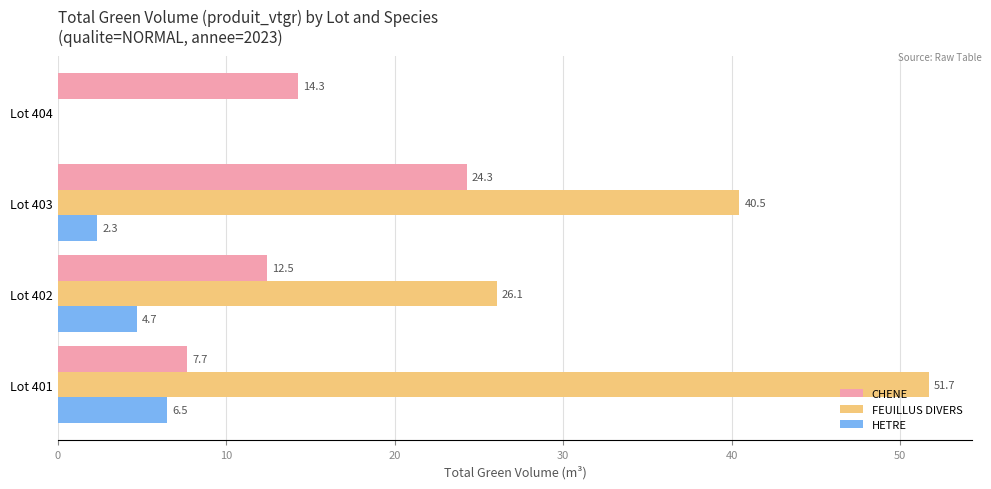

What is the total value across all series at Lot 401?

65.9